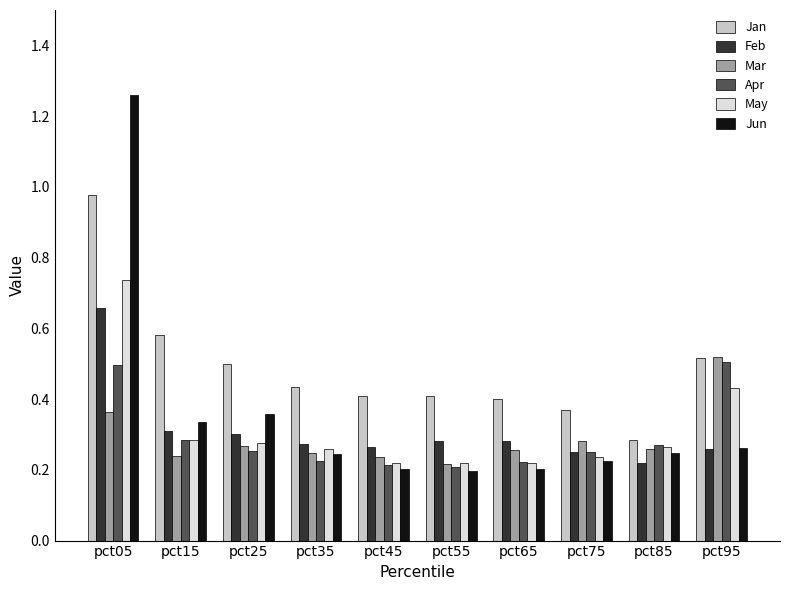

Which label corresponds to the largest value in the chart?

pct05